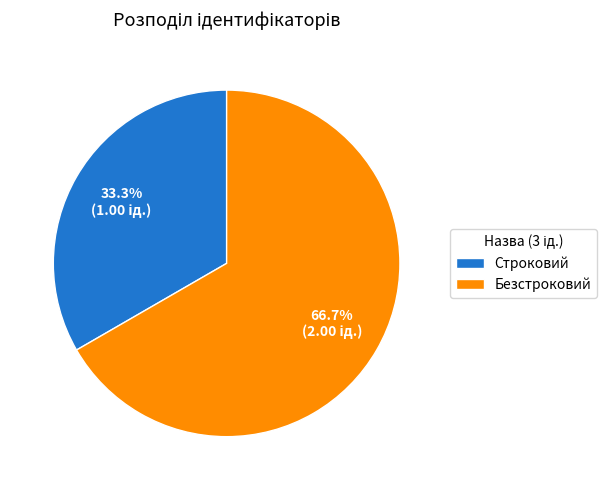

How many segments does this pie chart have?

2